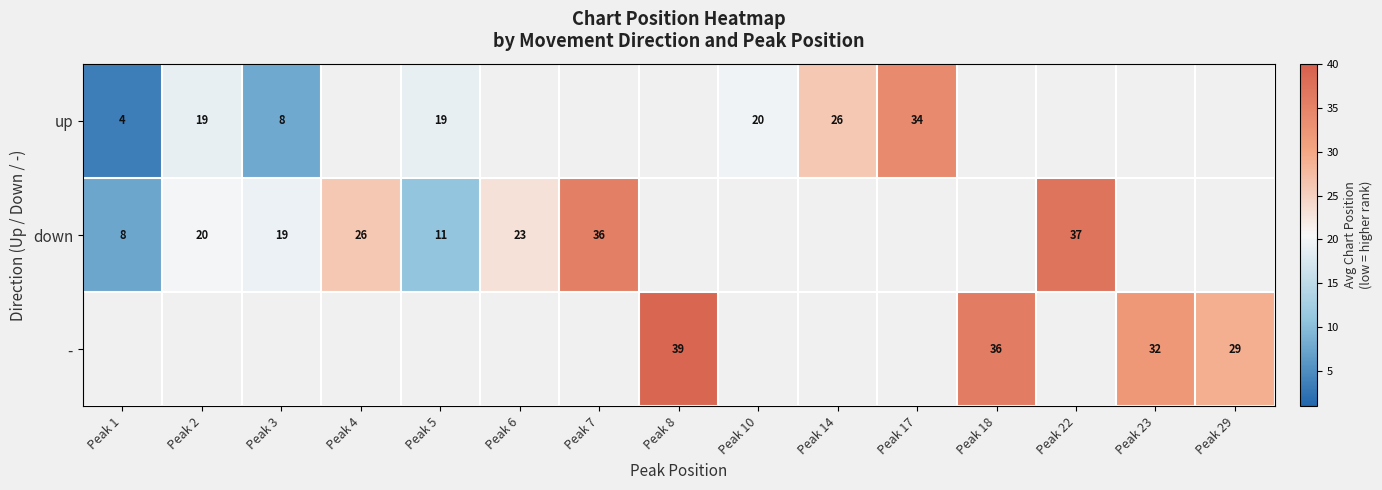

True or false: down has a value of 11.0 at Peak 5.

True